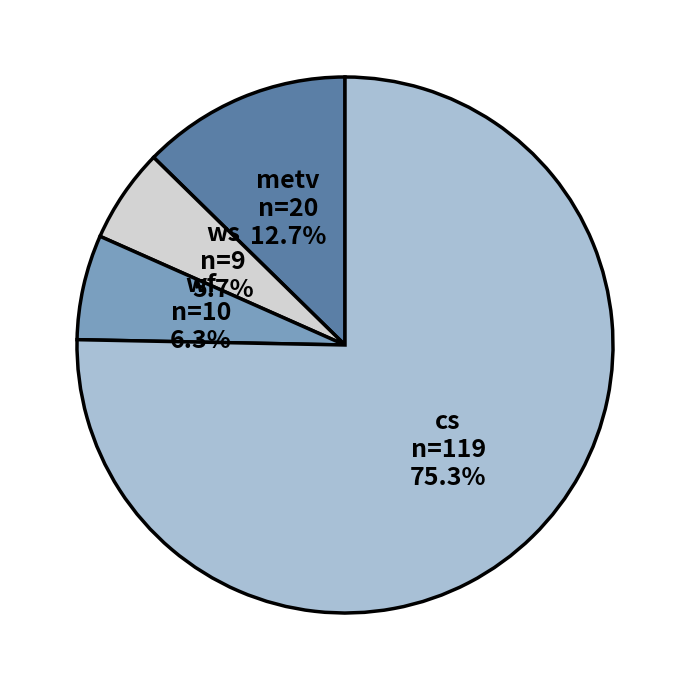

Which slice is the largest?

cs